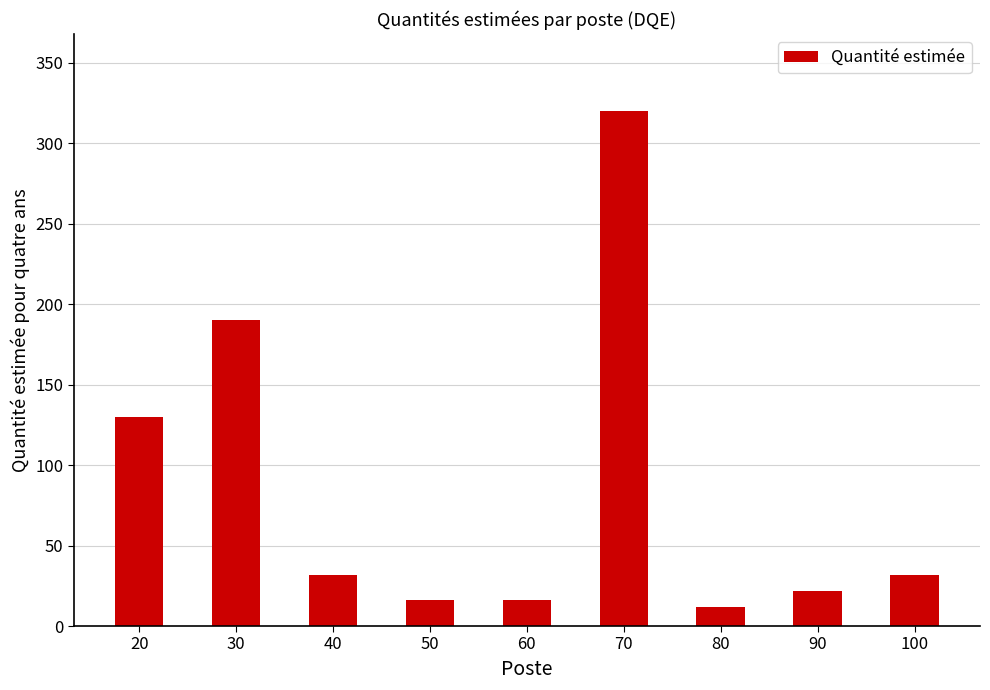

What is the approximate value at 100?

32